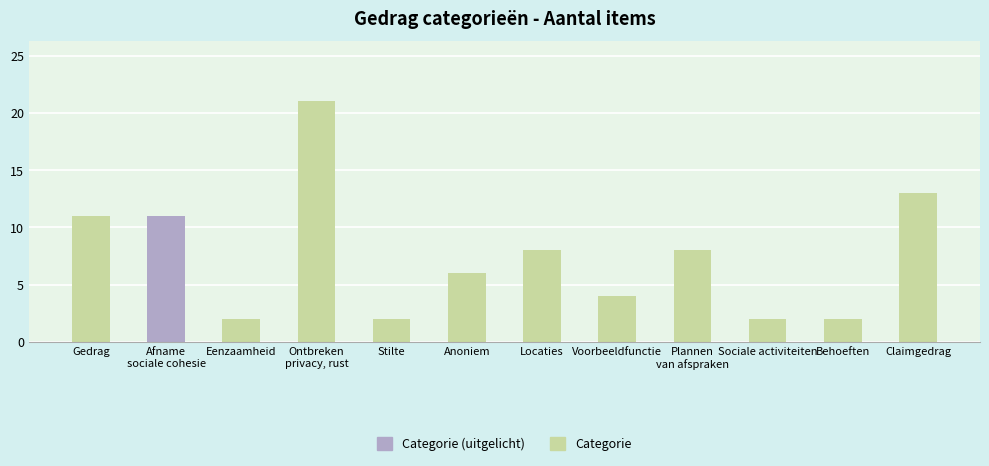

Reading right to left, transcribe all the data shown in this chart.

Claimgedrag=13	Behoeften=2	Sociale activiteiten=2	Plannen
van afspraken=8	Voorbeeldfunctie=4	Locaties=8	Anoniem=6	Stilte=2	Ontbreken
privacy, rust=21	Eenzaamheid=2	Afname
sociale cohesie=11	Gedrag=11